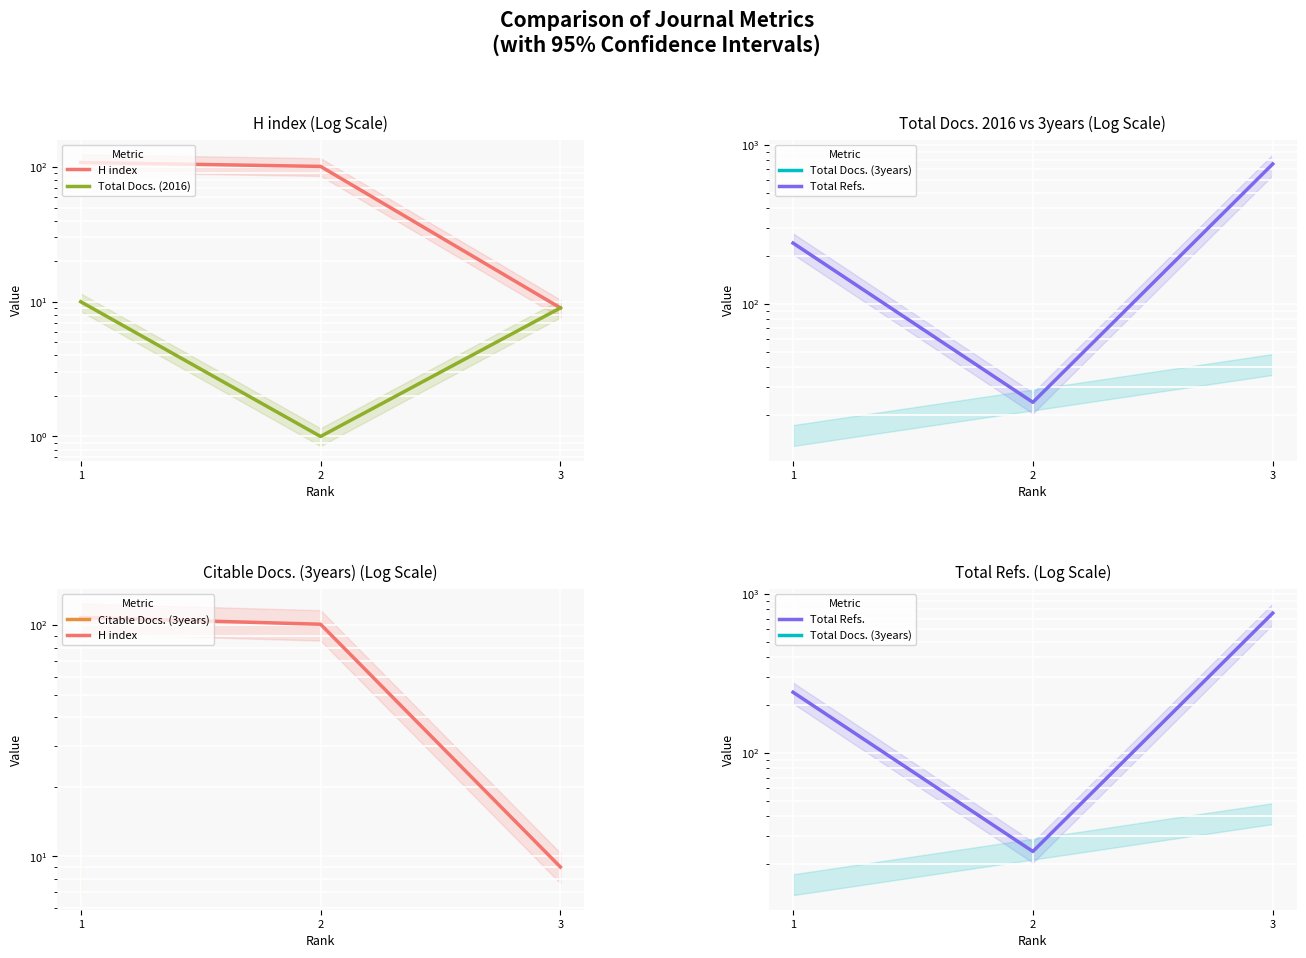

How many data points in Total Refs. are above 241?

1